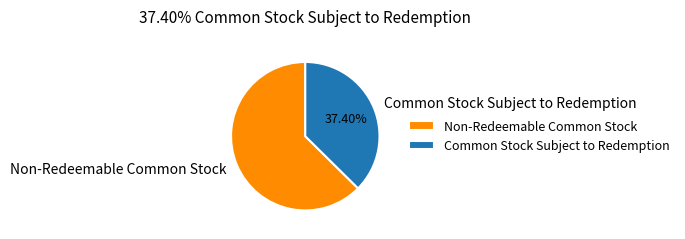

To the nearest percent, what is the average slice percentage?

50%